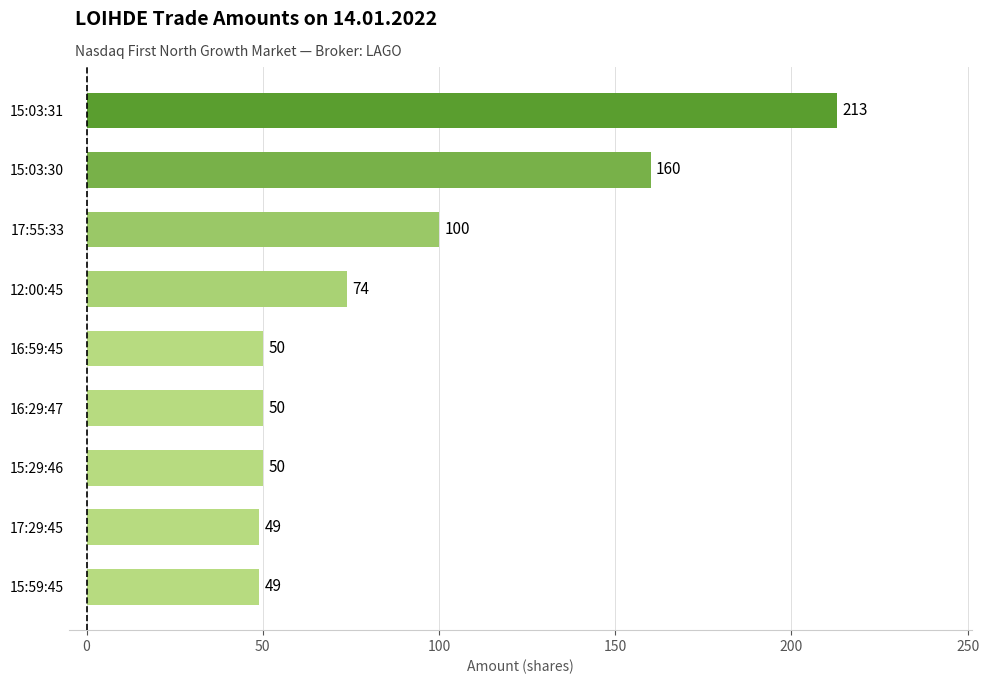

Which label corresponds to the largest value in the chart?

15:03:31